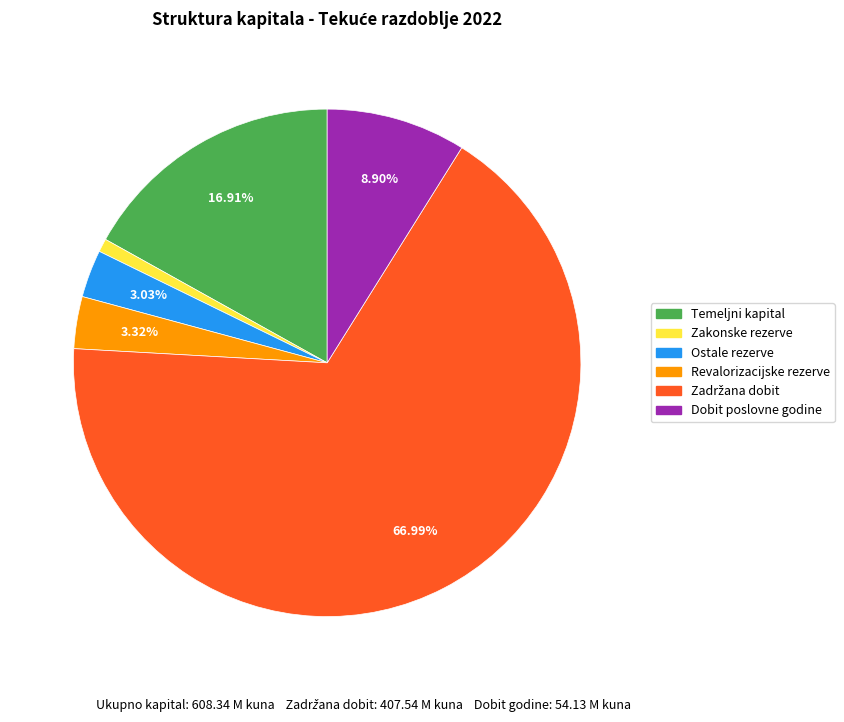

To the nearest percent, what portion does Dobit poslovne godine represent?

9%